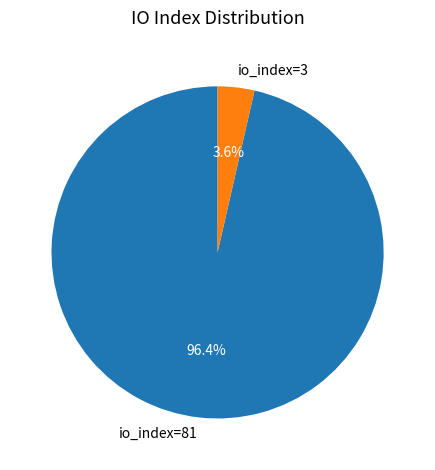

Do io_index=81 and io_index=3 together represent more than half of the pie?

Yes